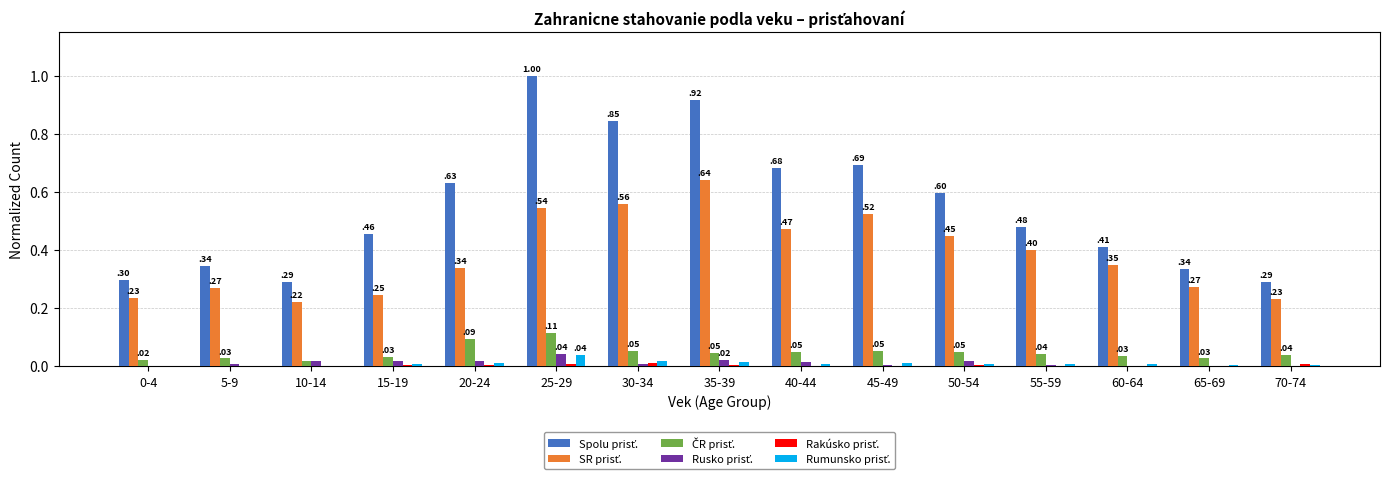

What is the total value across all series at 10-14?

0.6